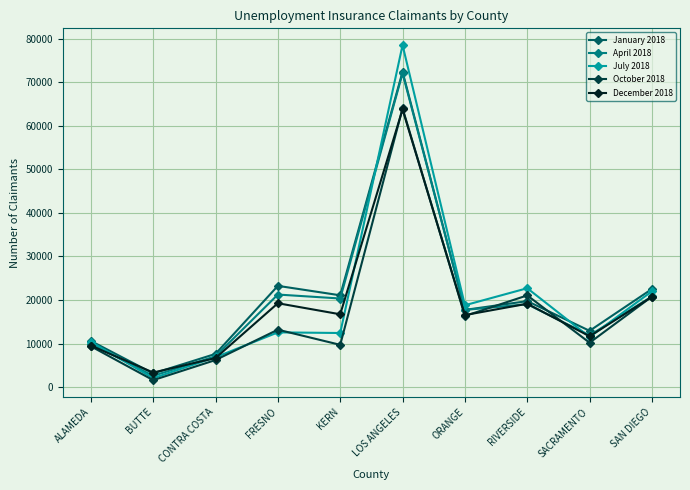

How many values in the April 2018 series are below 19036?

5